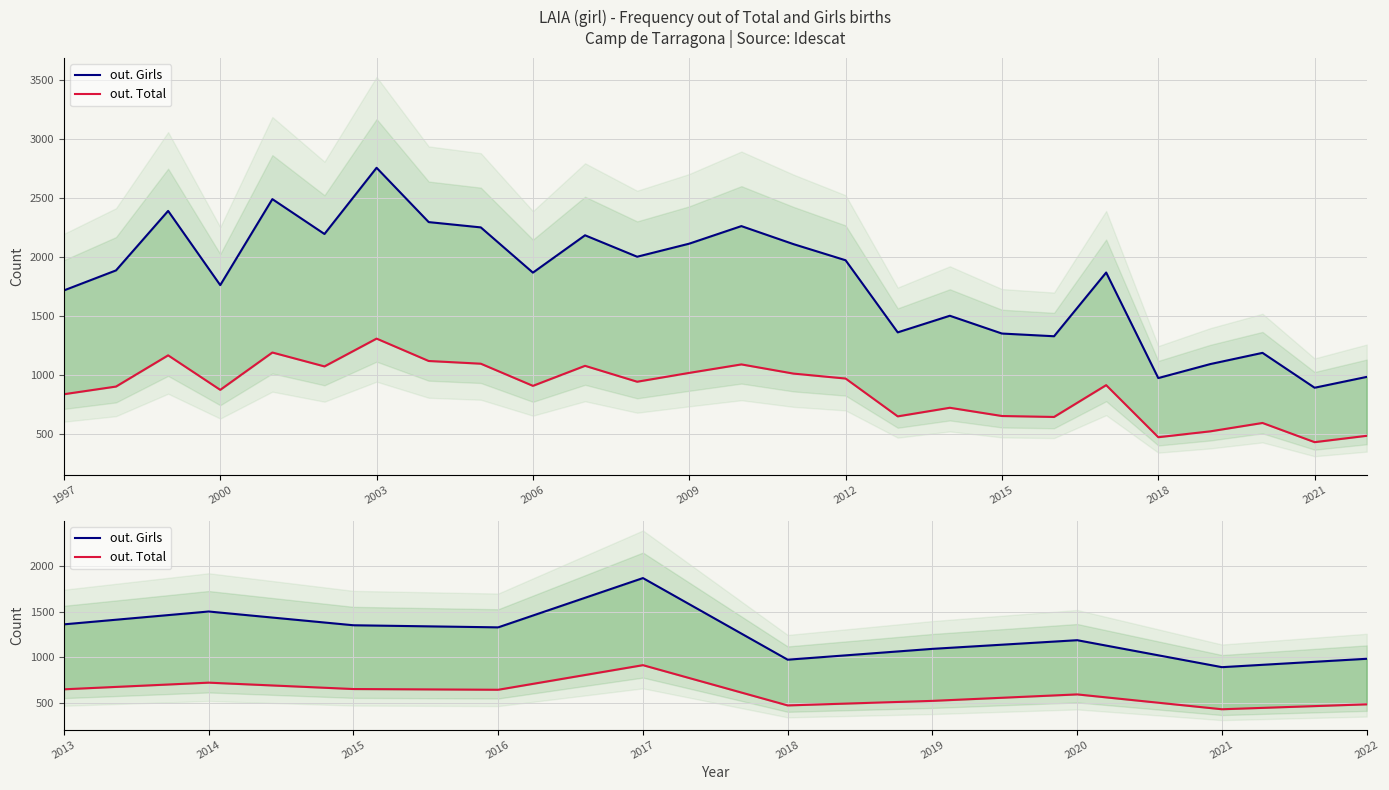

What is the value of the out. Girls point at the 2nd from the left?

1500